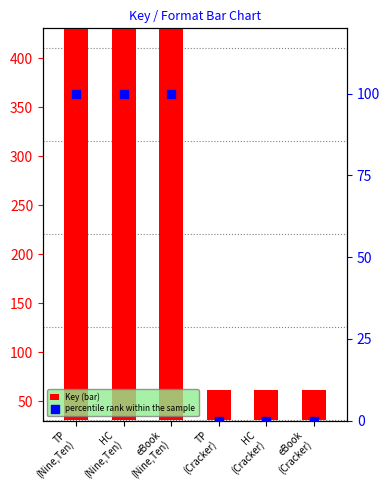

Which series has the largest total across all categories?

Key (bar)